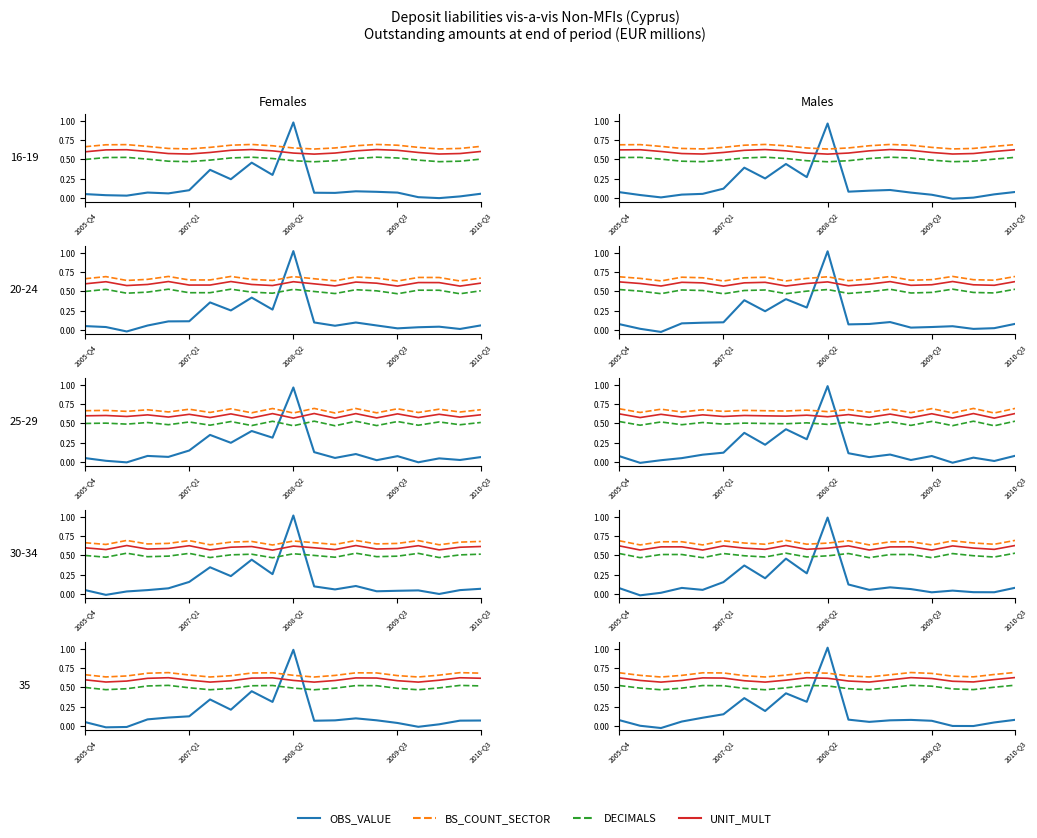

Is the value of UNIT_MULT at 8 greater than the value of OBS_VALUE at 2009-Q3?

Yes